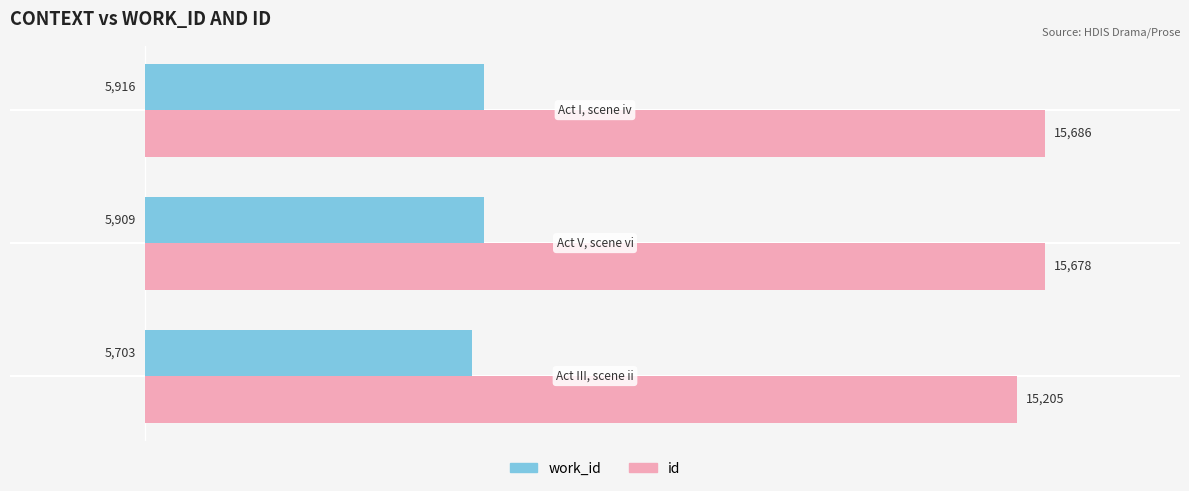

Rank the series by their average value, from highest to lowest.

id, work_id